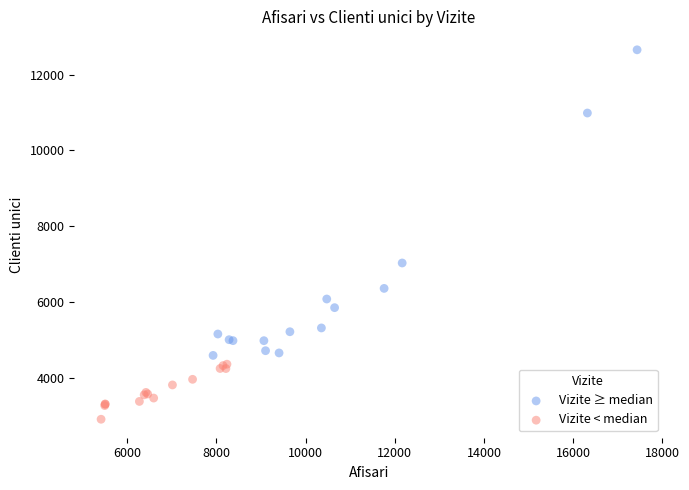

Which series contains the highest Y value?

Vizite ≥ median